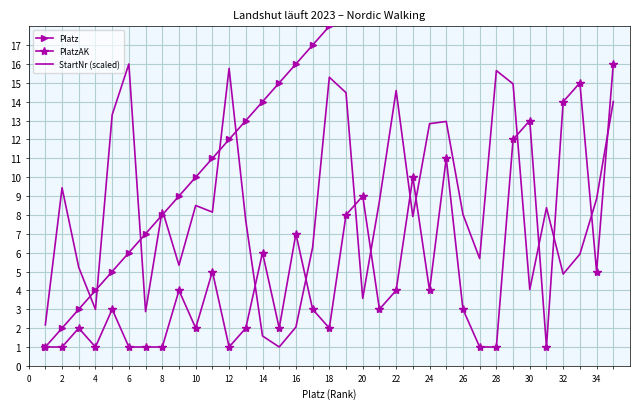

Count the number of categories in the chart.

35